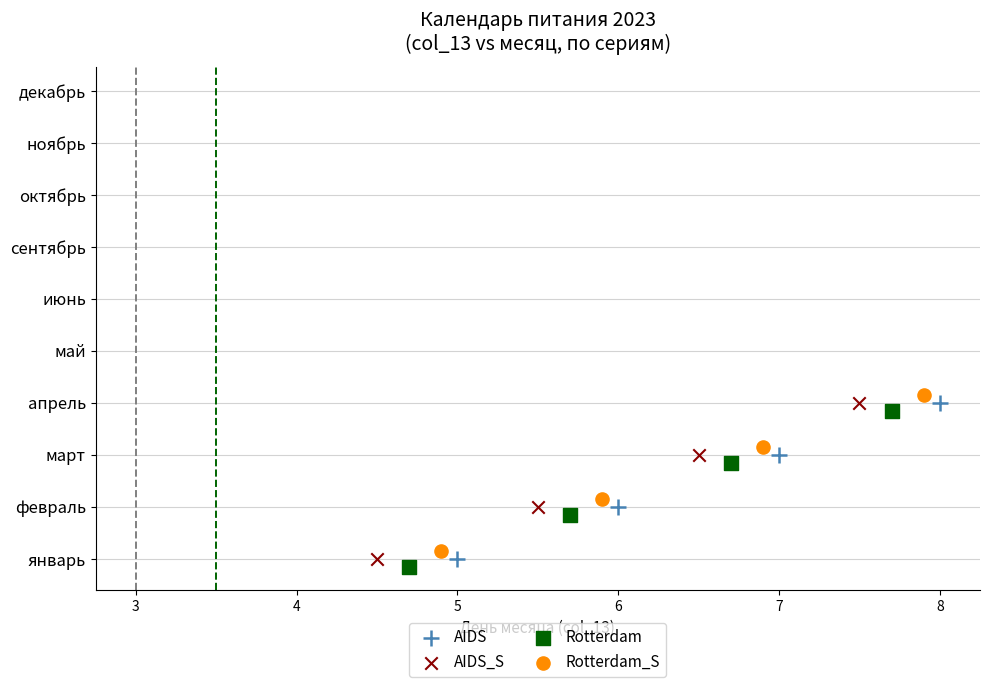

Which series contains the highest Y value?

Rotterdam_S